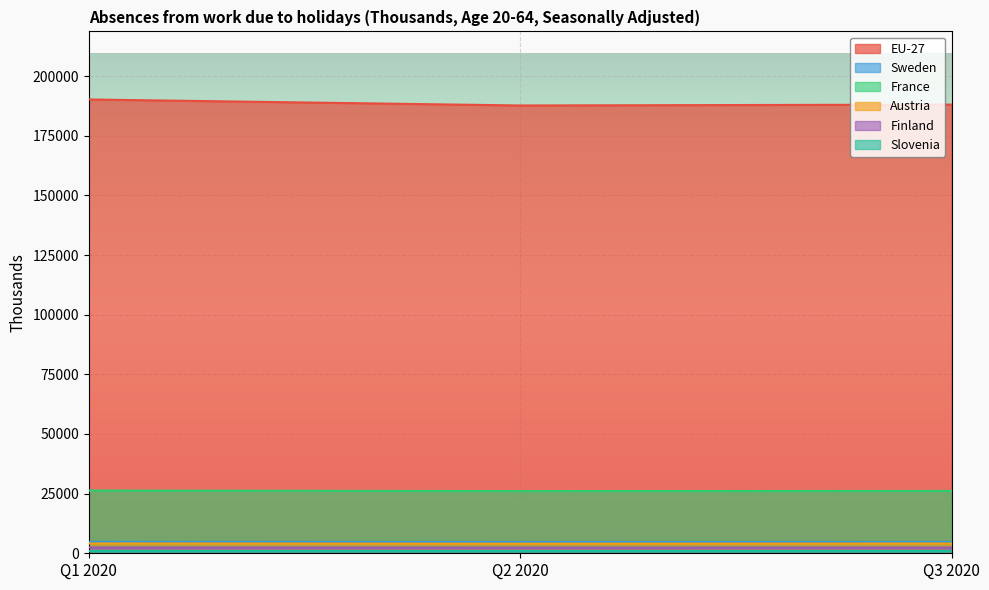

What is the label of the 1st point from the left?

Q1 2020